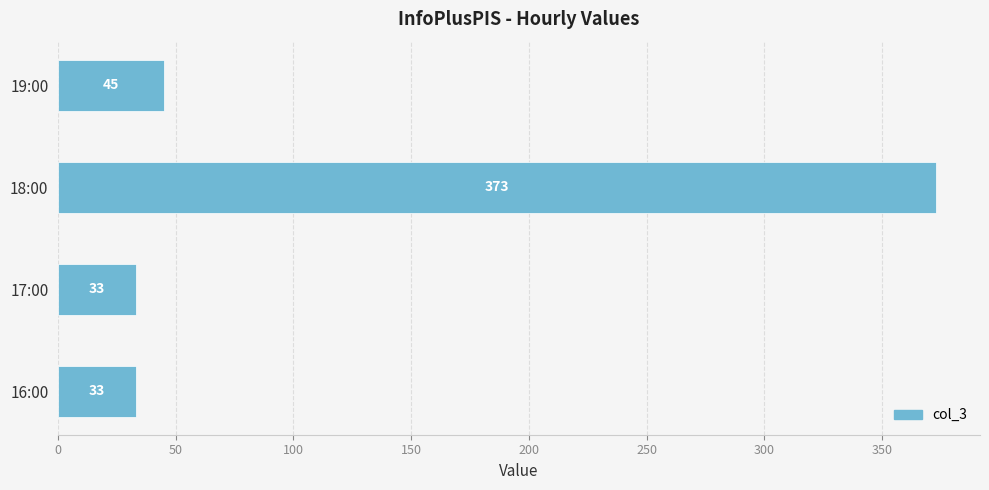

What is the change in value from 16:00 to 18:00?

+340